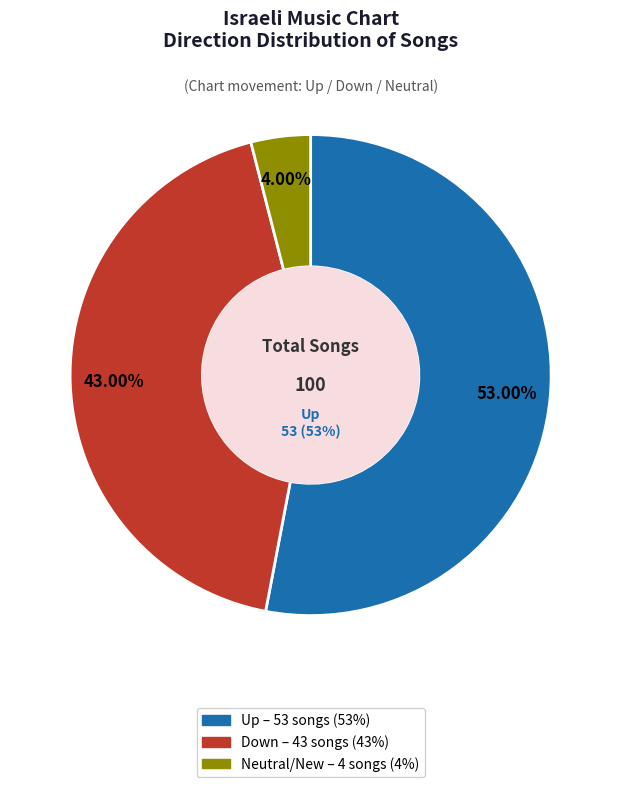

Is it true that - is 18% of the pie?

False